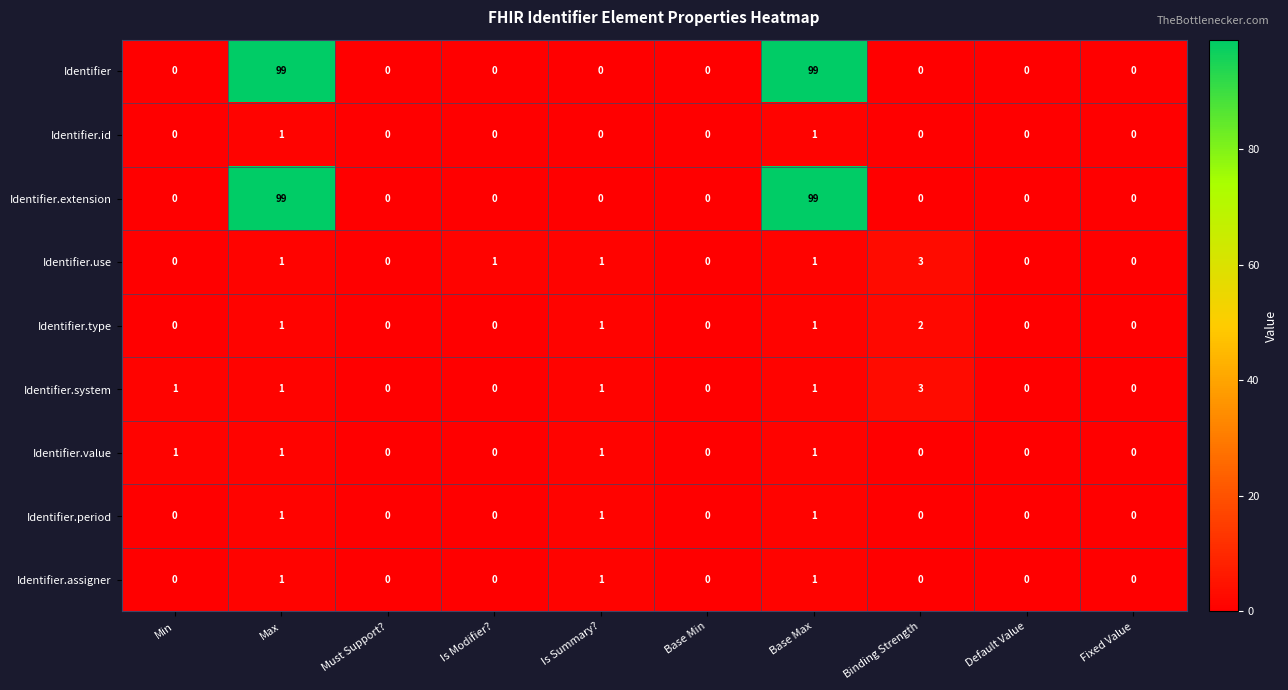

What is the greatest value displayed?

99